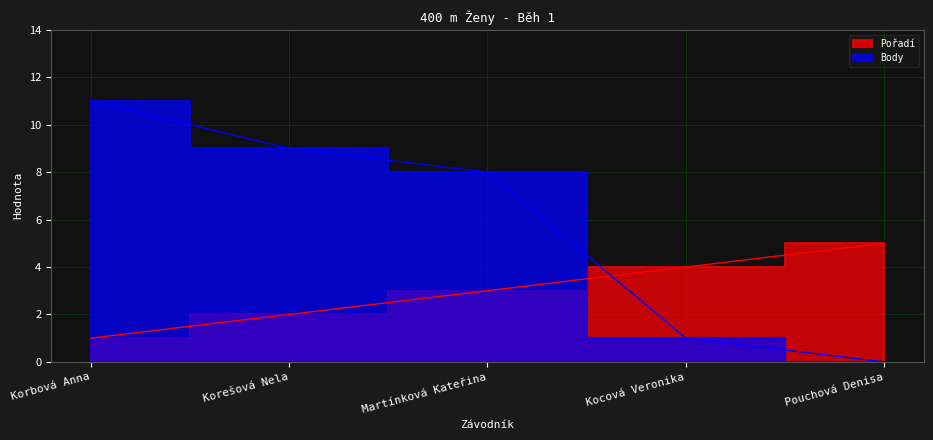

Where do Pořadí and Body first cross each other?

Martínková Kateřina and Kocová Veronika